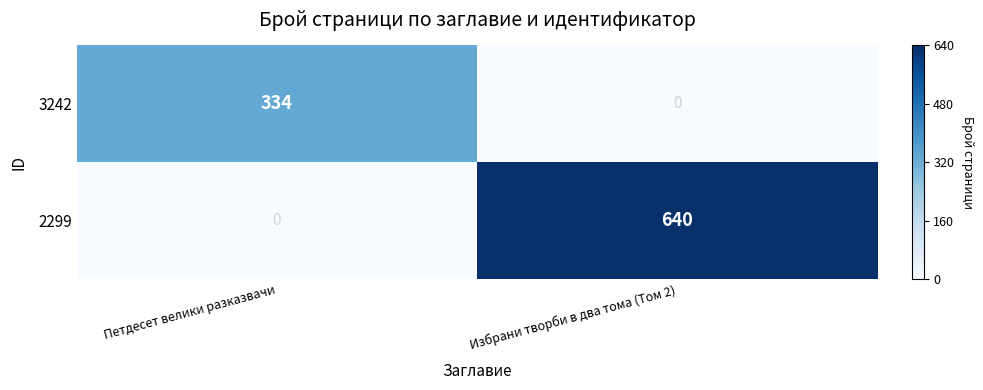

How many categories are shown in the chart?

2